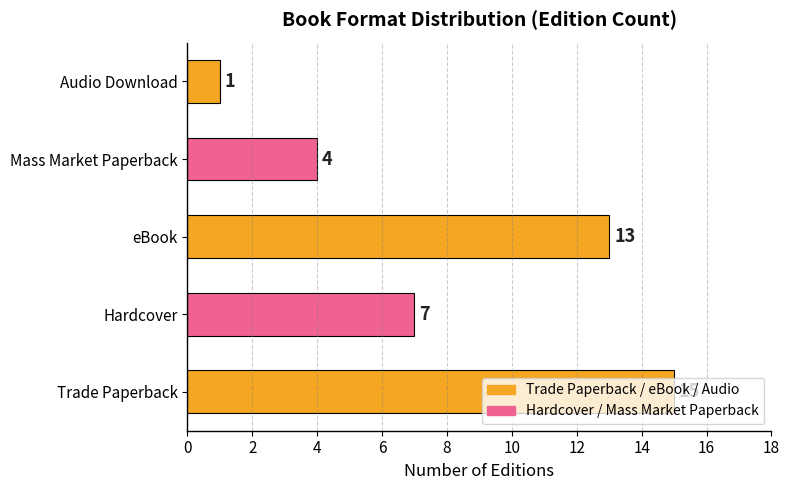

What is the minimum value shown in the chart?

1